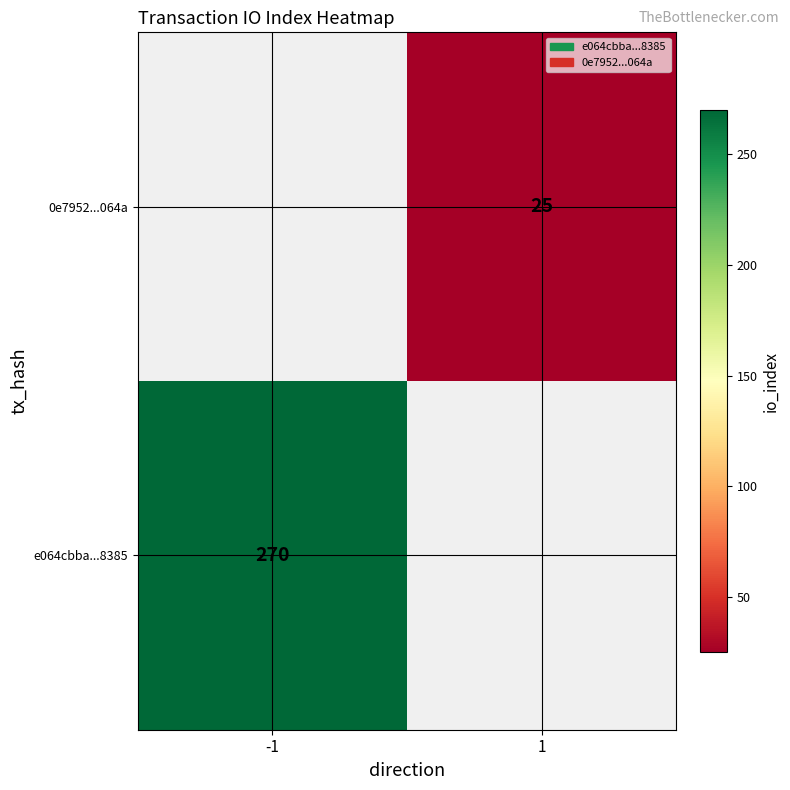

True or false: 0e7952...064a has a value of 25 at 1.

True